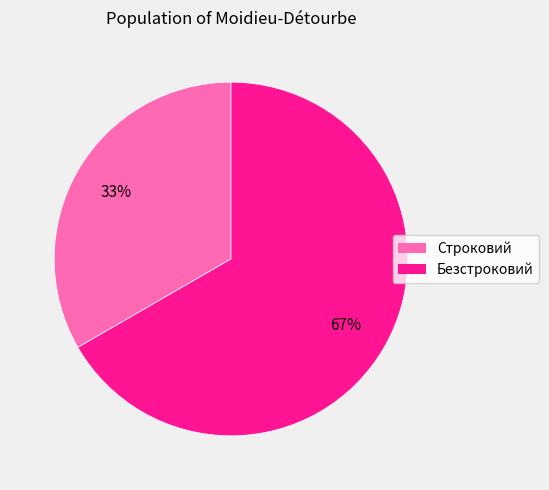

Which slice represents more than half of the pie?

Безстроковий